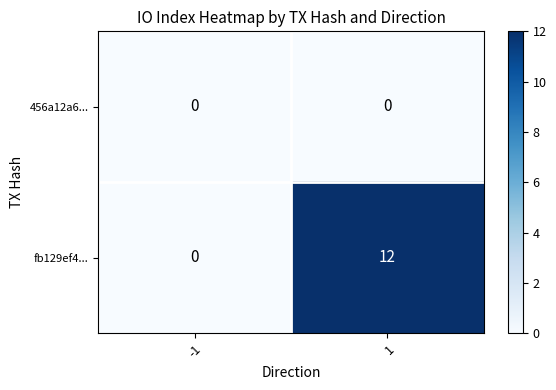

What is the maximum value for fb129ef4...?

12